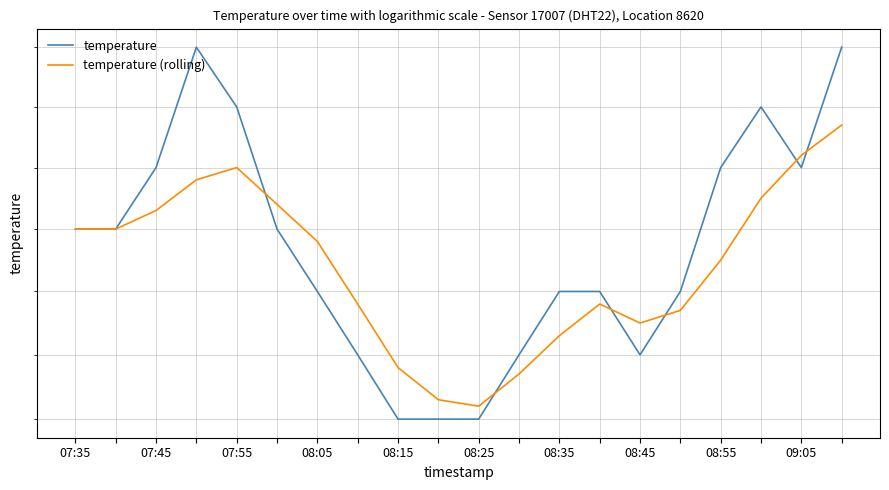

True or false: temperature has a value of 9.0 at 08:55.

False